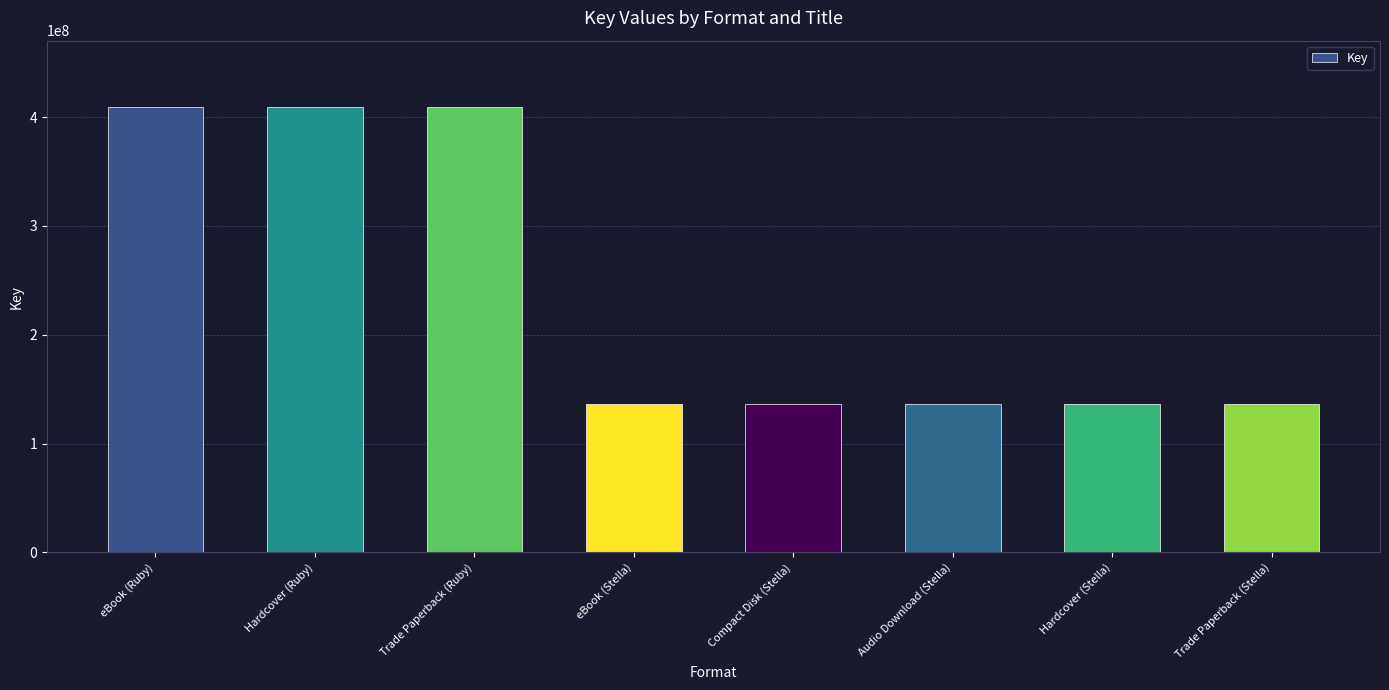

What is the difference between the values at eBook (Stella) and Hardcover (Ruby)?

272569134